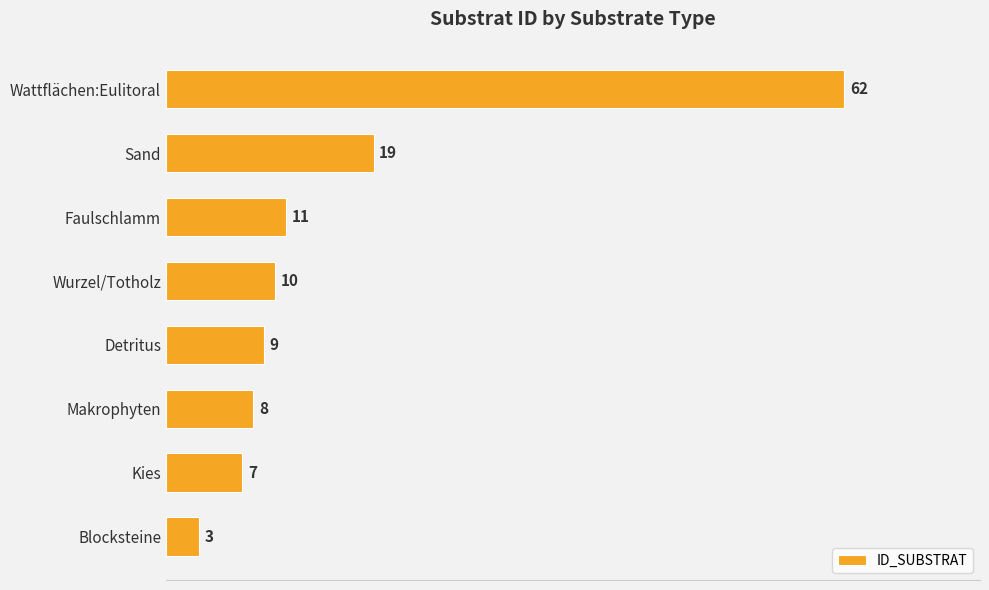

What is the difference between the maximum and minimum values?

59